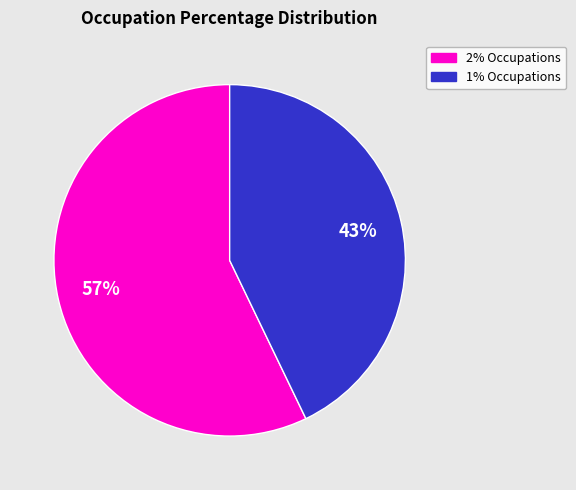

Between 1% Occupations and 2% Occupations, which is larger?

2% Occupations